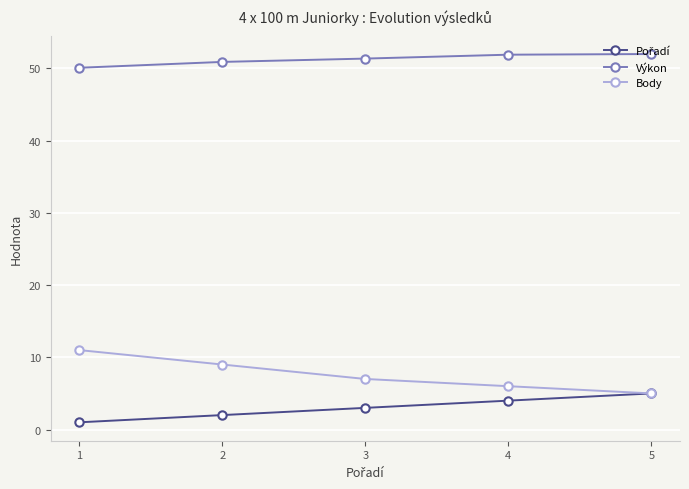

The Body series shows 1.6 at 3. True or false?

False